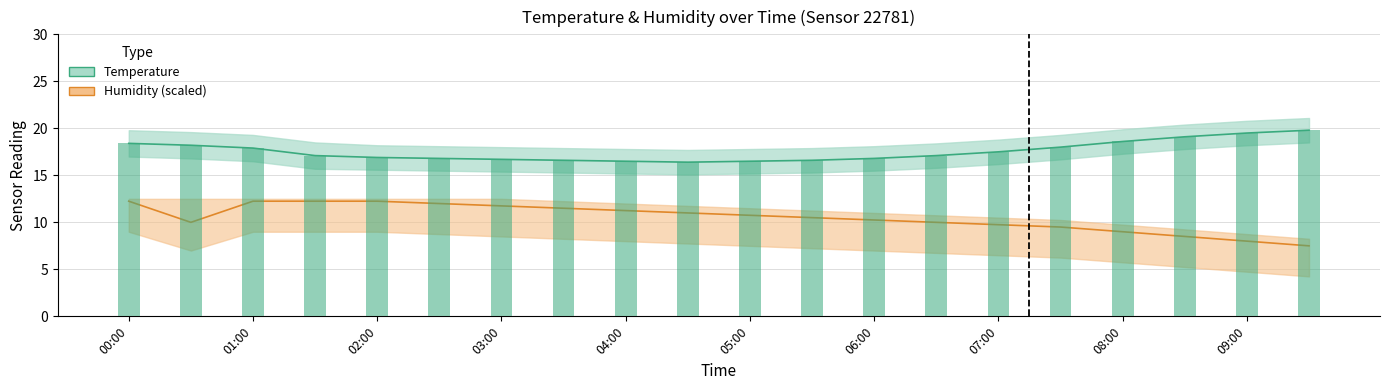

How many data points in temperature are less than 17?

9